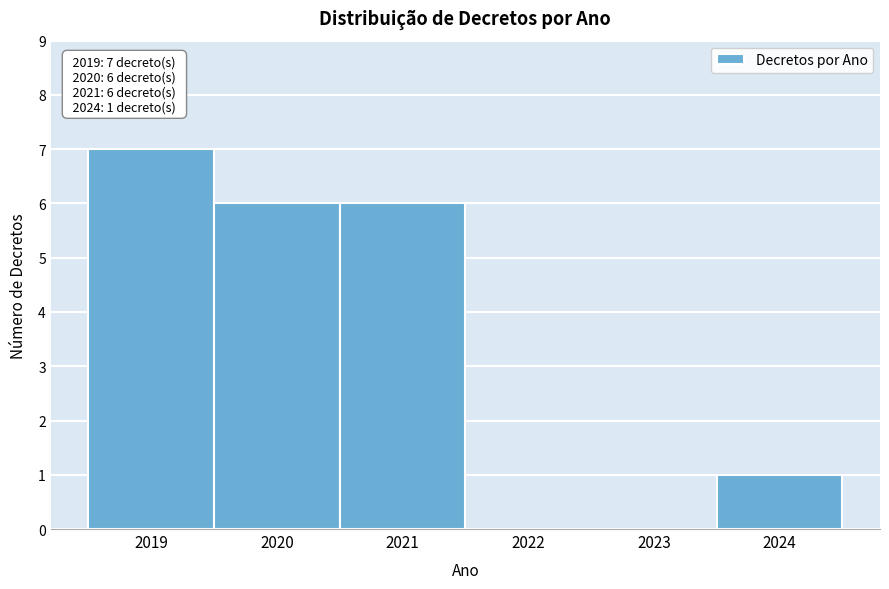

Which range on the x-axis has the tallest bar?

2018.5 to 2019.5